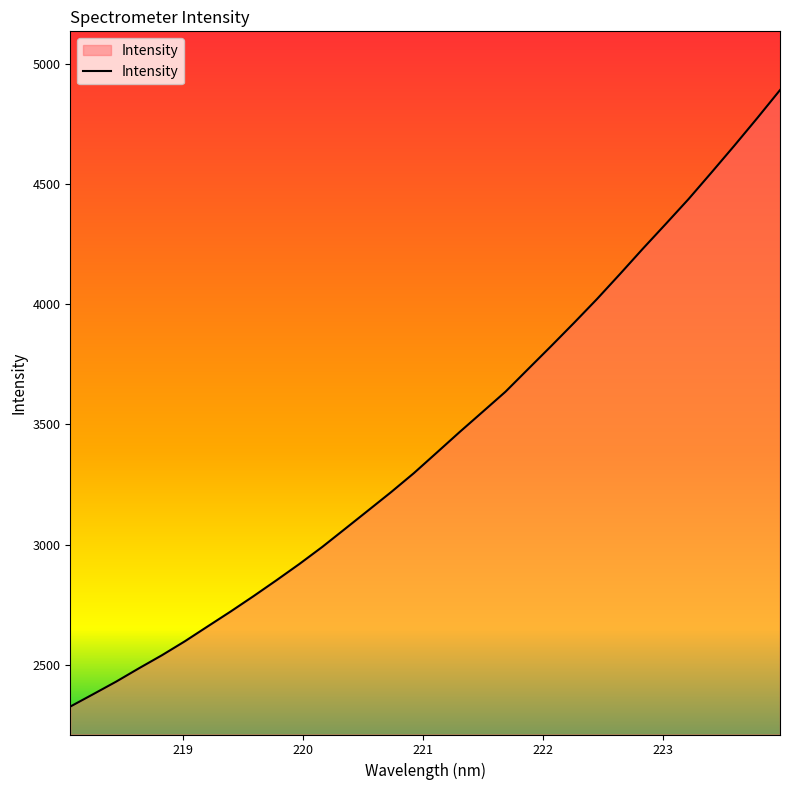

True or false: there are more than 1 points higher than both neighbors.

False